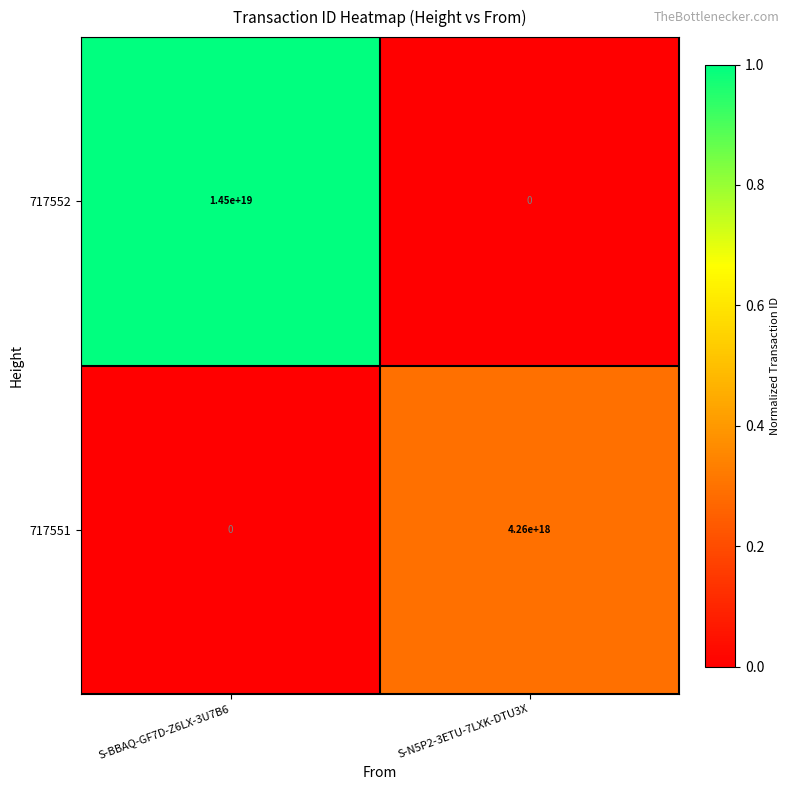

How many data points does each series have?

2